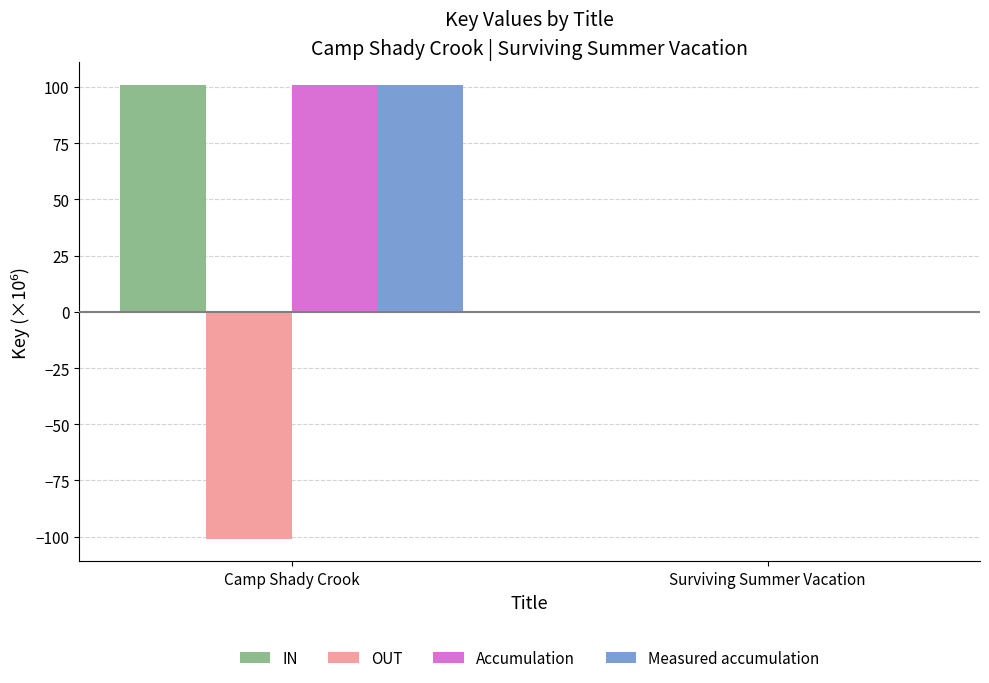

At which category is the sum across all series the highest?

Camp Shady Crook